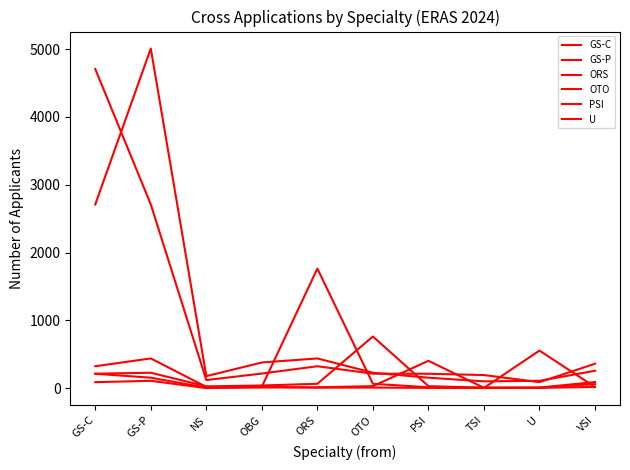

Does the chart display data point markers on the line(s)?

No